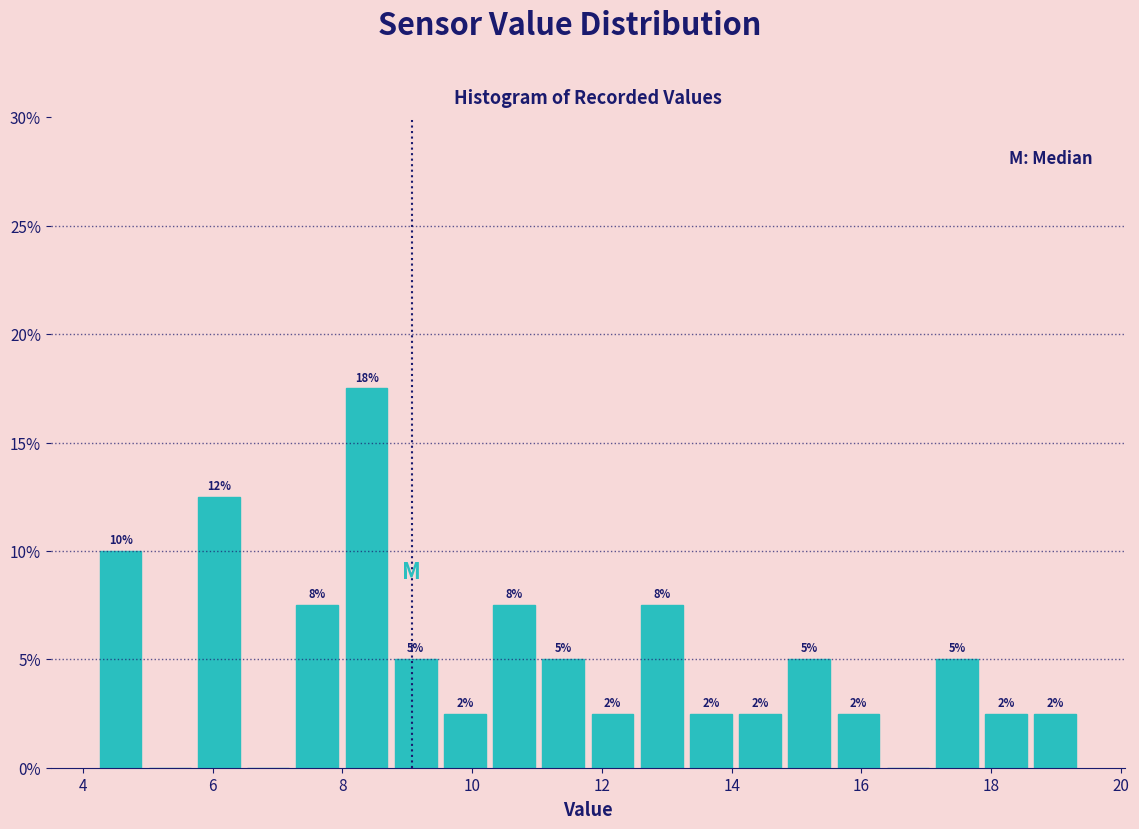

Around what value on the x-axis is the tallest bar? Give the approximate position of its centre, as read against the axis.

8.4